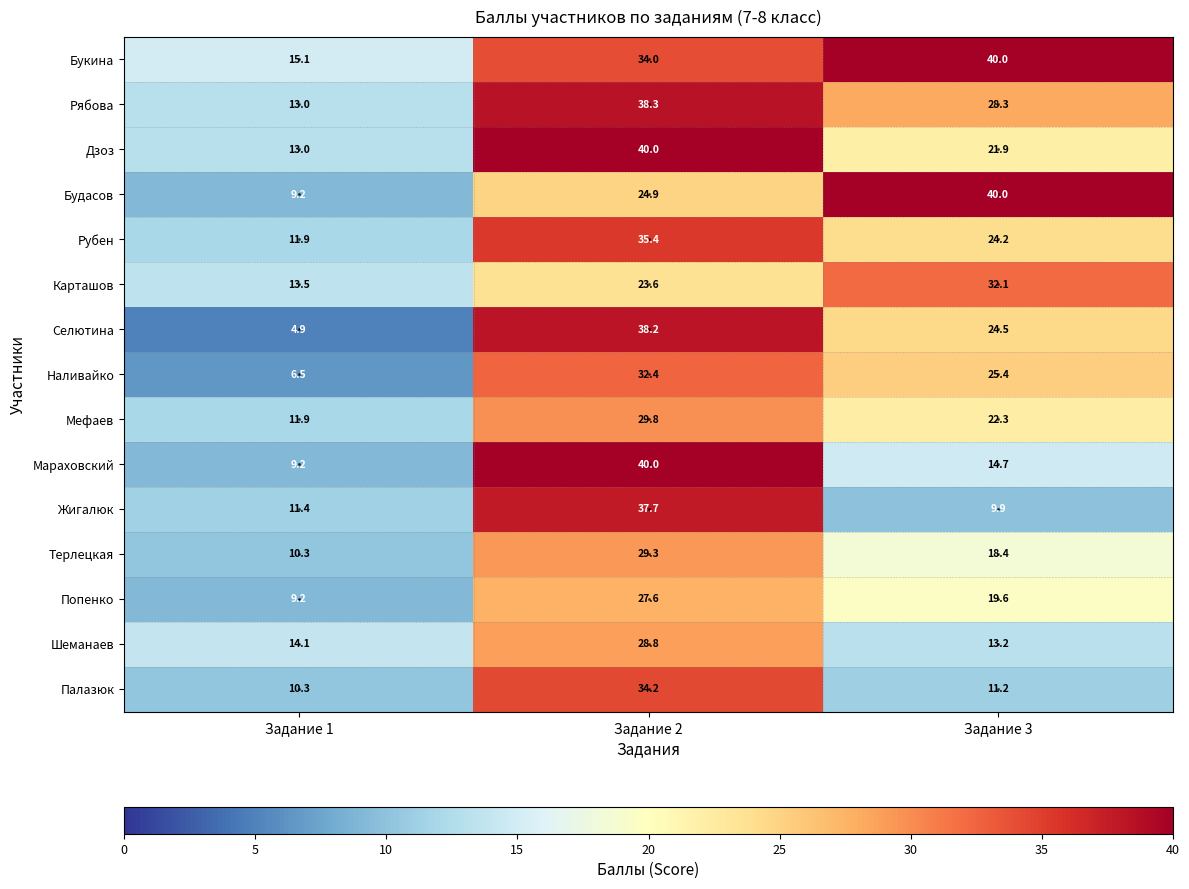

What is the total value across all series at Задание 1?

163.5